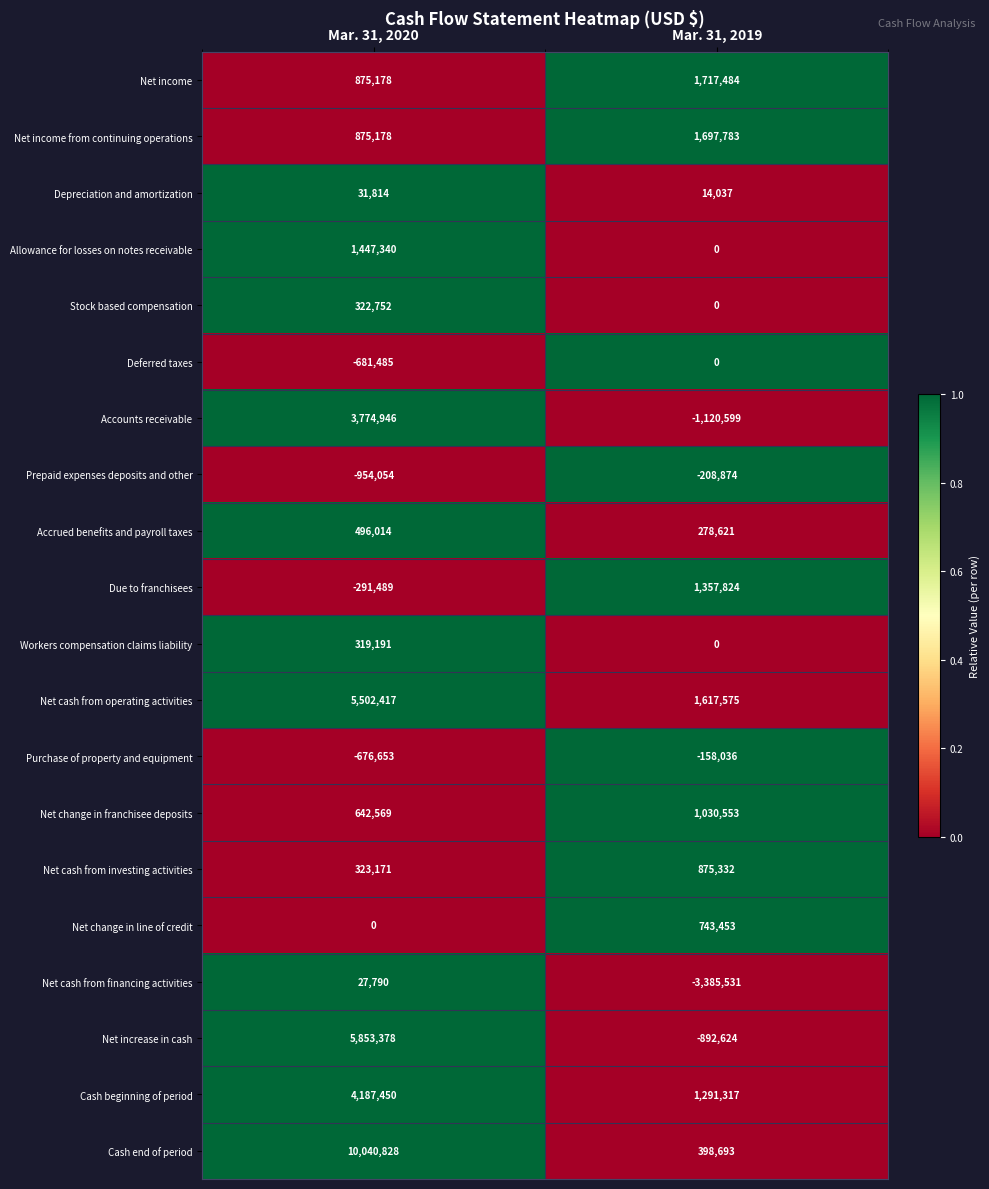

True or false: Allowance for losses on notes receivable has a value of 383043 at Mar. 31, 2020.

False